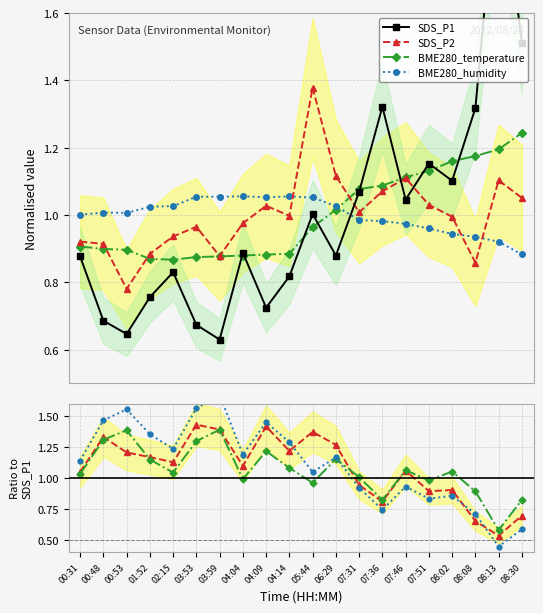

Which series ends up on top after the final intersection of SDS_P2 and SDS_P1?

SDS_P1